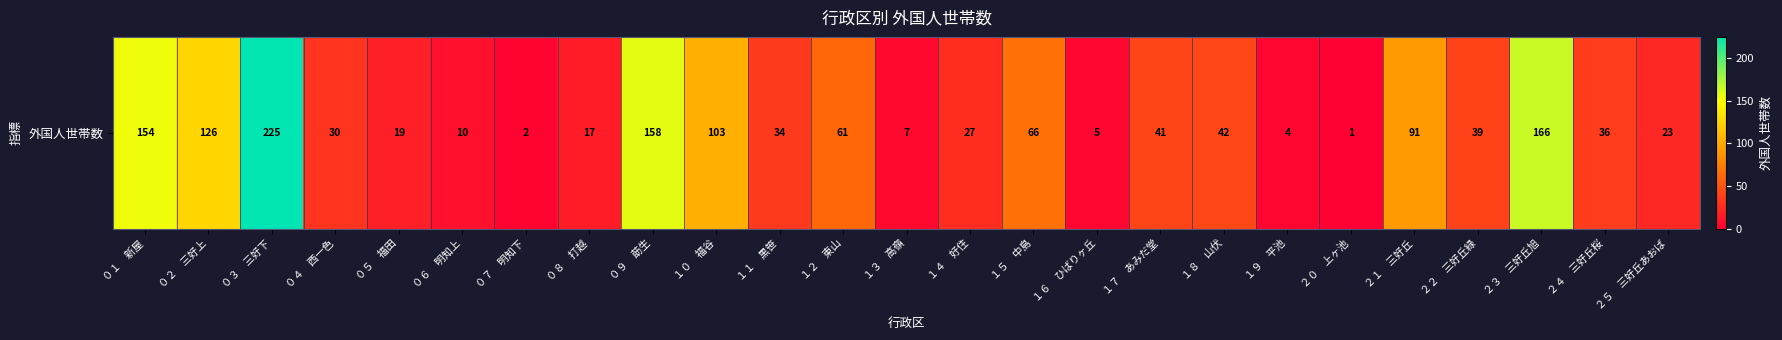

Rank the categories by value from lowest to highest.

２０　上ヶ池, ０７　明知下, １９　平池, １６　ひばりヶ丘, １３　高嶺, ０６　明知上, ０８　打越, ０５　福田, ２５　三好丘あおば, １４　好住, ０４　西一色, １１　黒笹, ２４　三好丘桜, ２２　三好丘緑, １７　あみだ堂, １８　山伏, １２　東山, １５　中島, ２１　三好丘, １０　福谷, ０２　三好上, ０１　新屋, ０９　莇生, ２３　三好丘旭, ０３　三好下